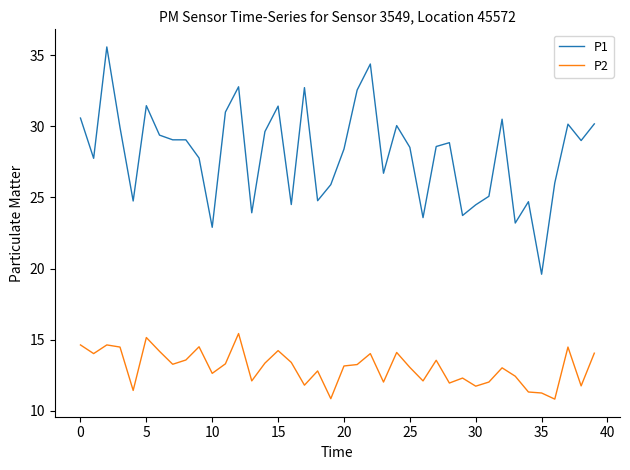

Which series has the largest total across all categories?

P1